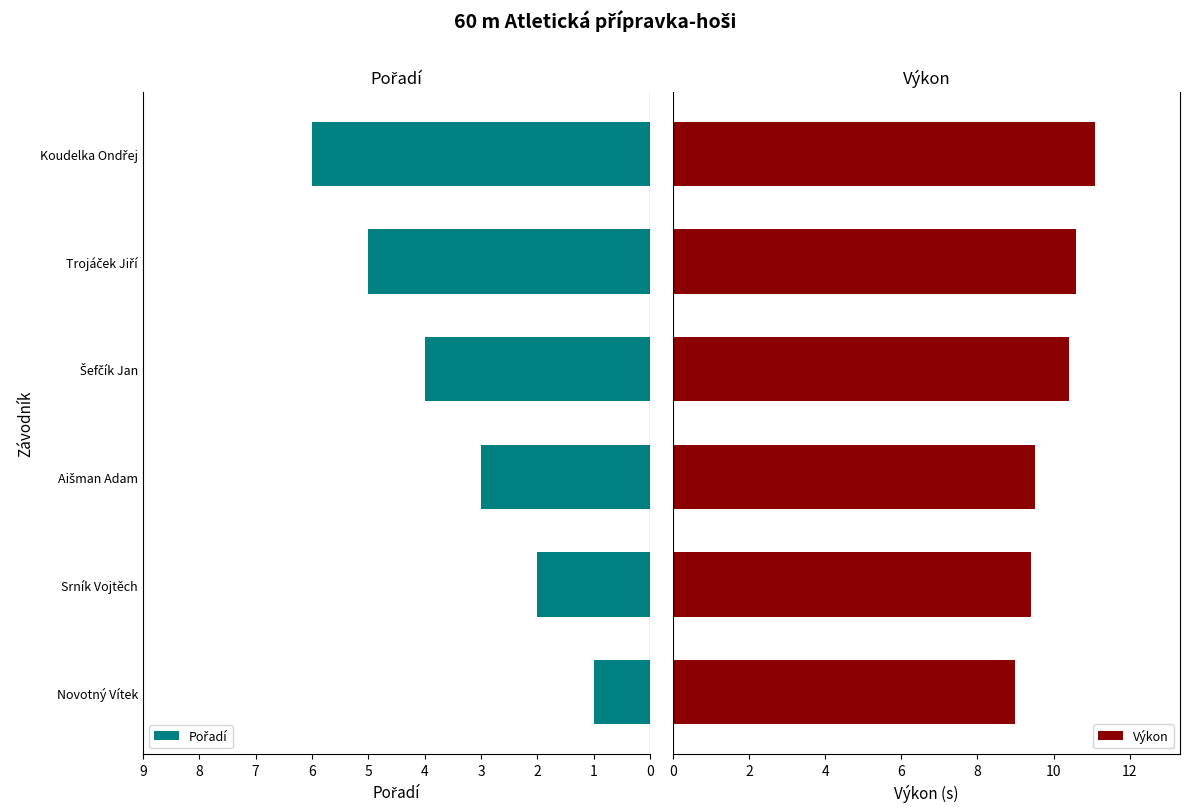

Which series has the largest range (max minus min)?

Pořadí